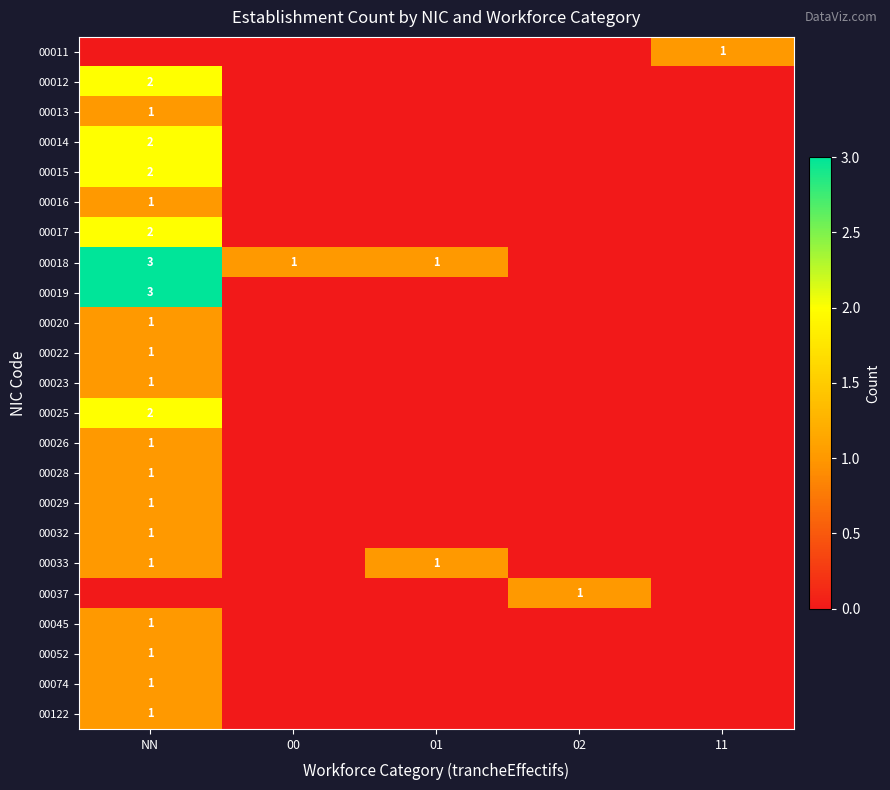

Is it true that 00020 equals 2 at NN?

False